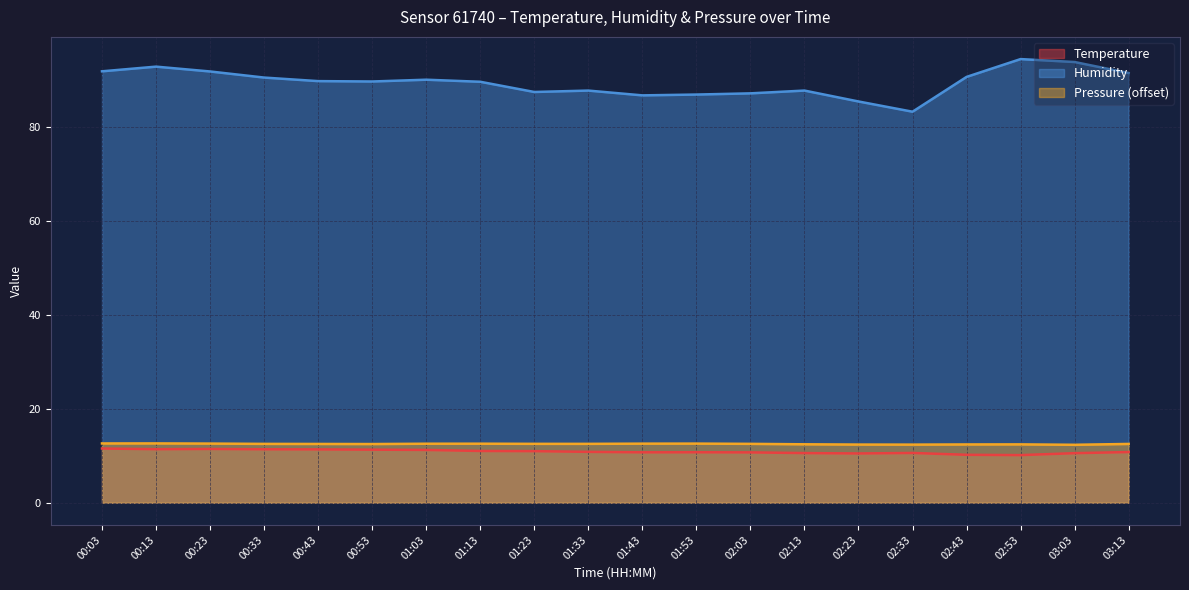

What are all the series names shown in the legend?

Temperature, Humidity, Pressure (offset)